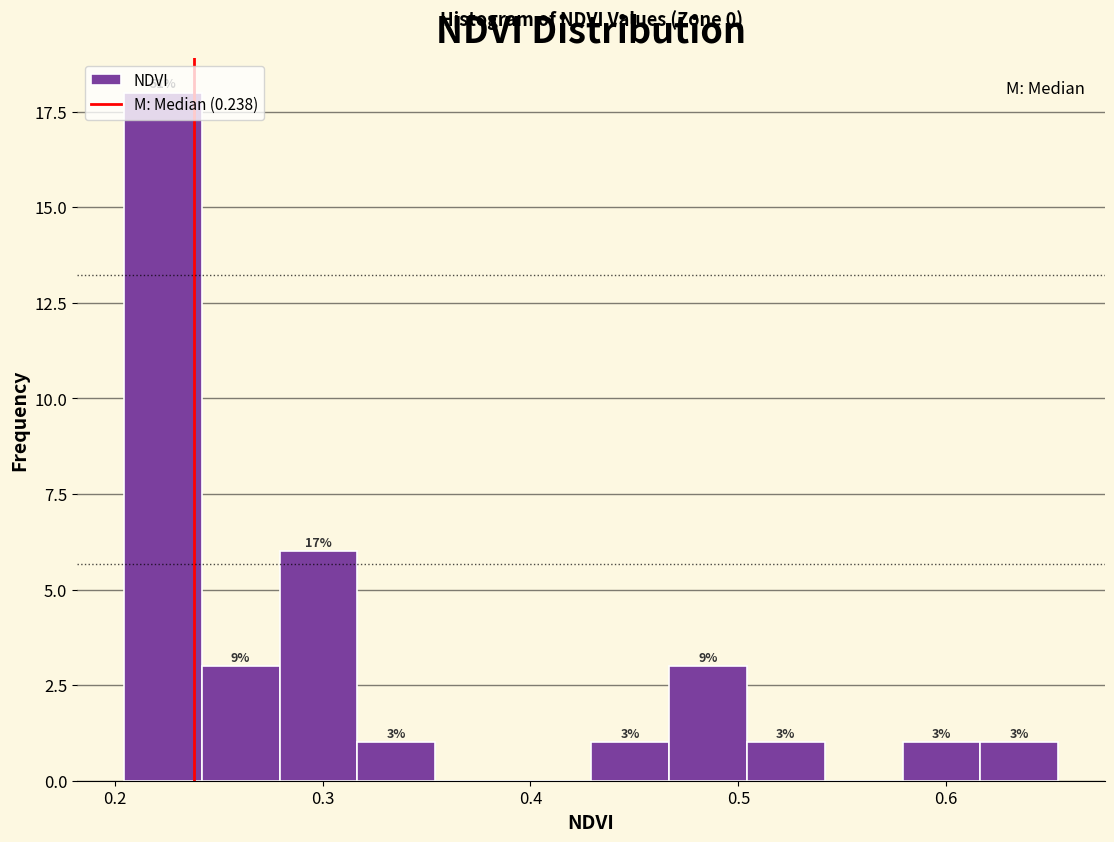

Around what value on the x-axis is the tallest bar? Give the approximate position of its centre, as read against the axis.

0.22